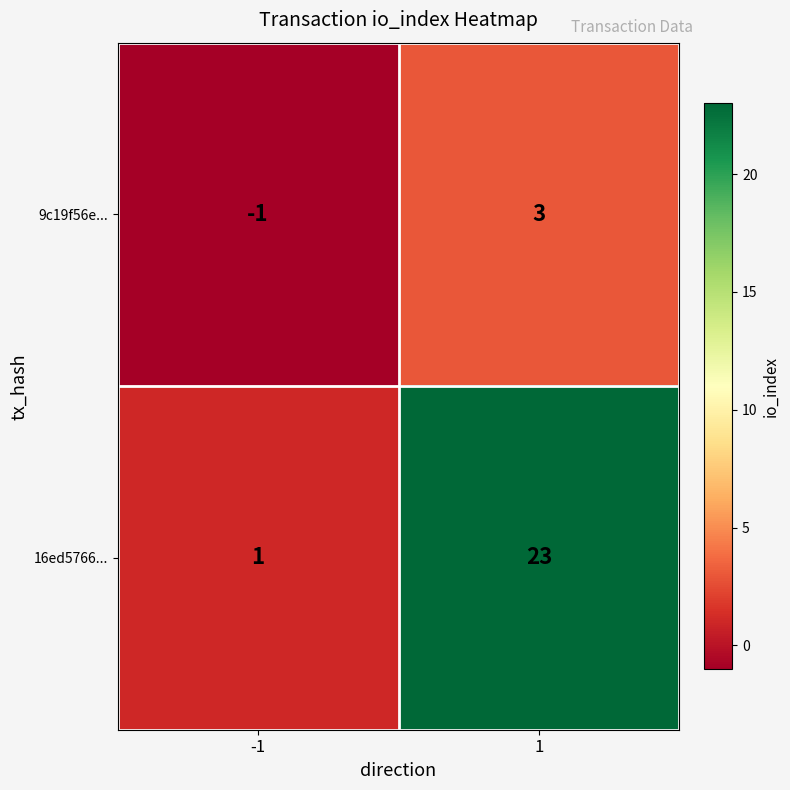

Reading right to left, transcribe all the data shown in this chart.

9c19f56e...: 3	-1
16ed5766...: 23	1